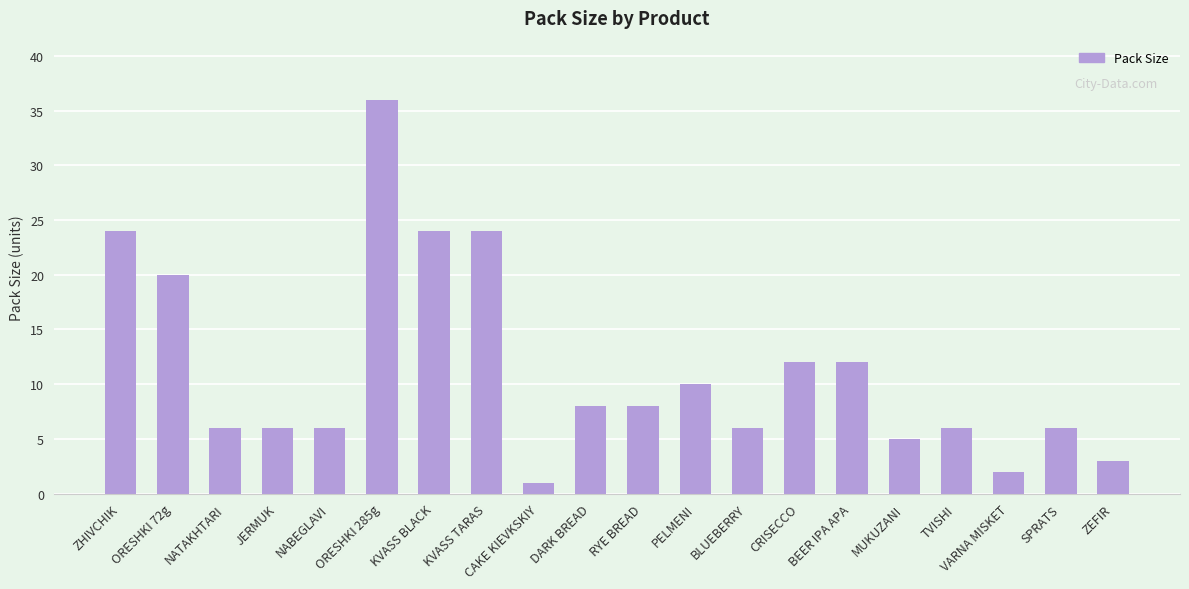

What is the sum of all values?

225